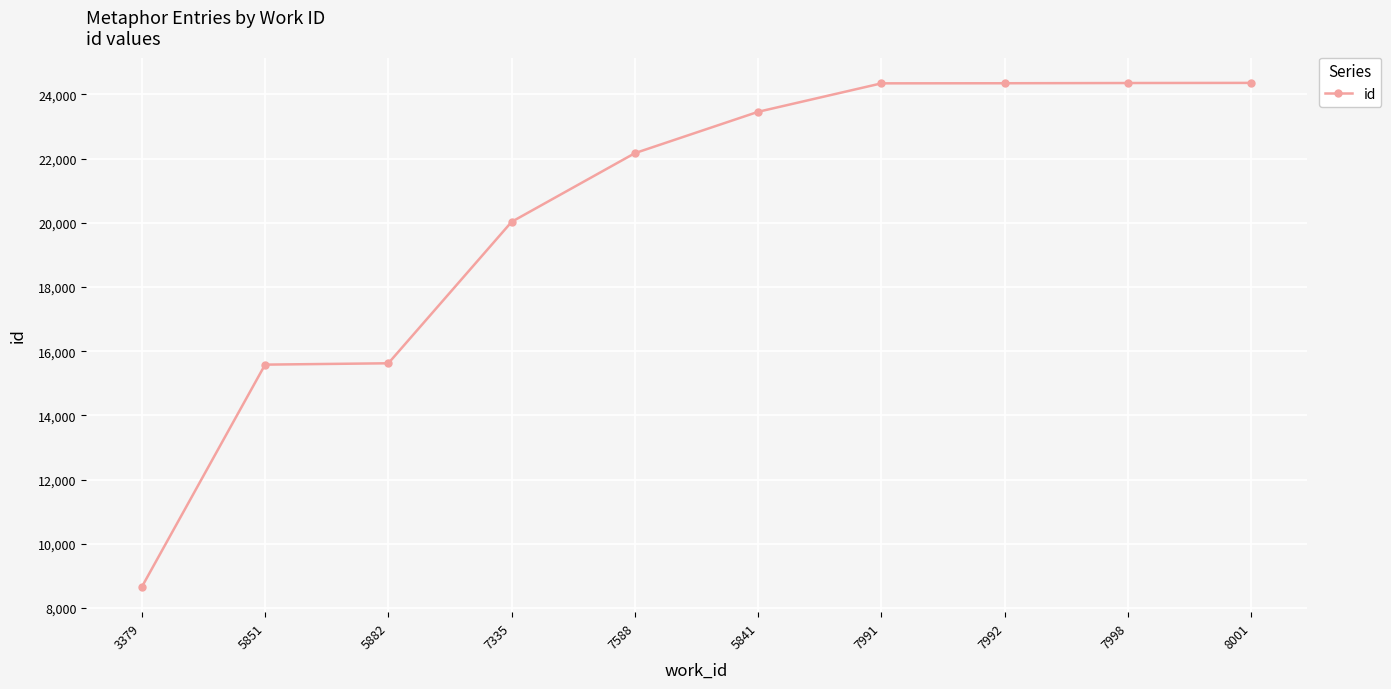

Is it true that the value at 3379 is 8657?

True